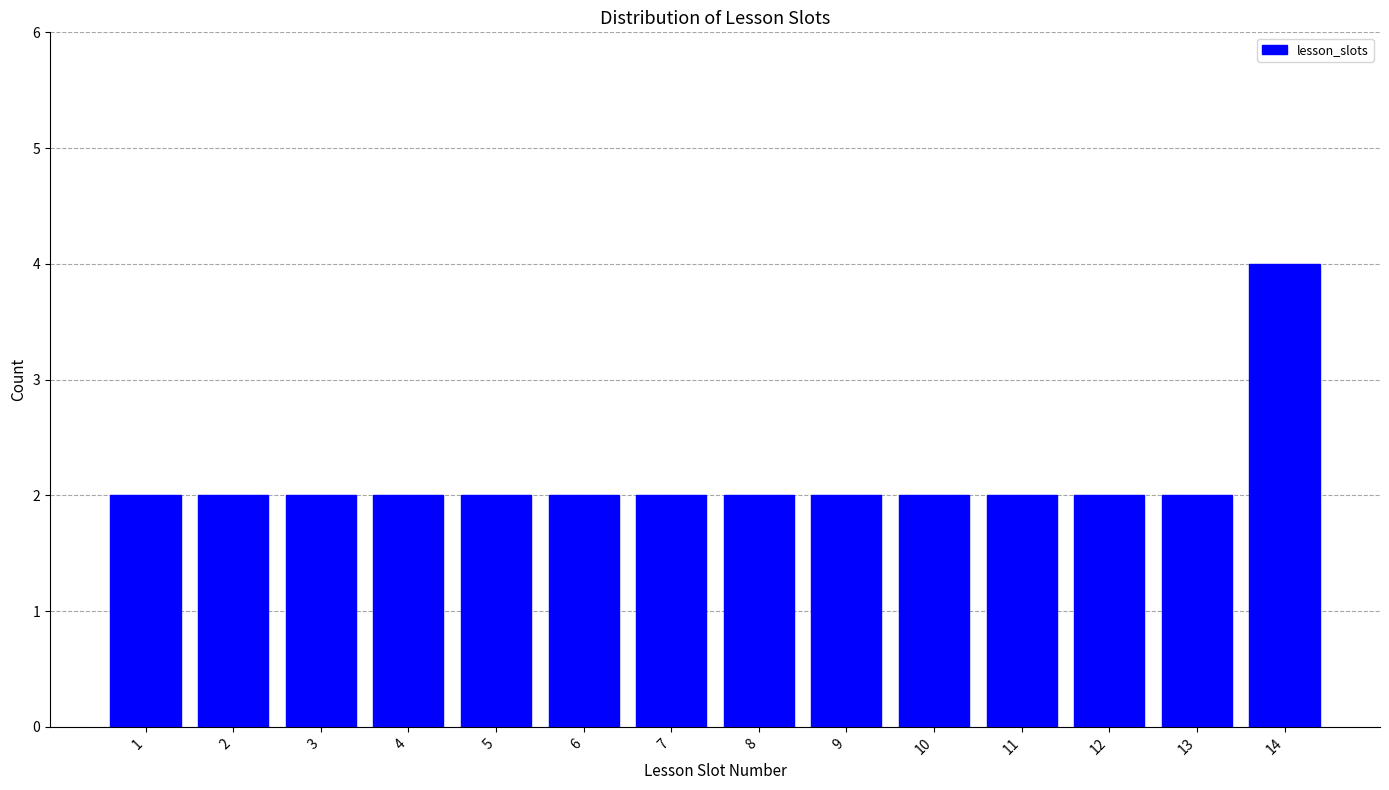

Reading left to right, extract all data points from this chart.

2	2	2	2	2	2	2	2	2	2	2	2	2	4